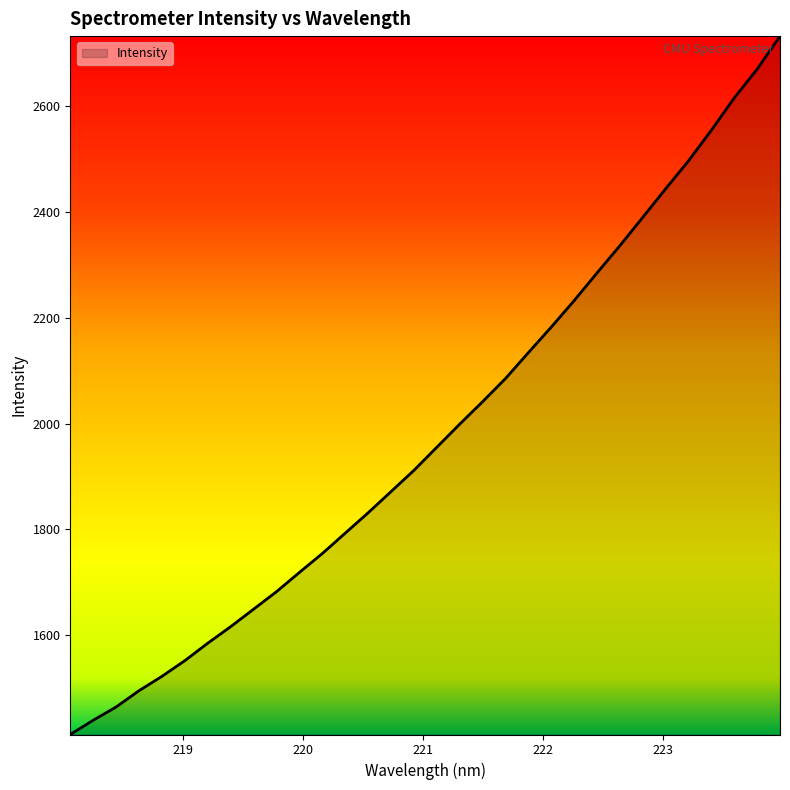

What is the difference between the maximum and minimum values?

1318.6